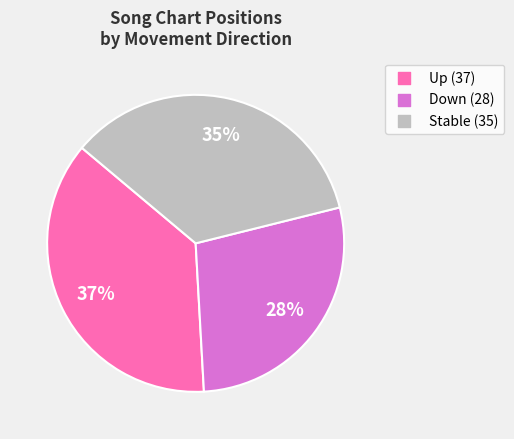

To the nearest percent, what is the average slice percentage?

33%